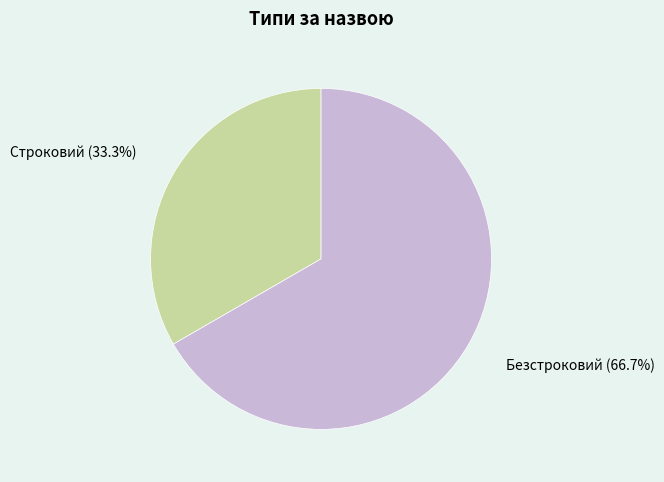

Is there a majority slice in this chart?

Yes